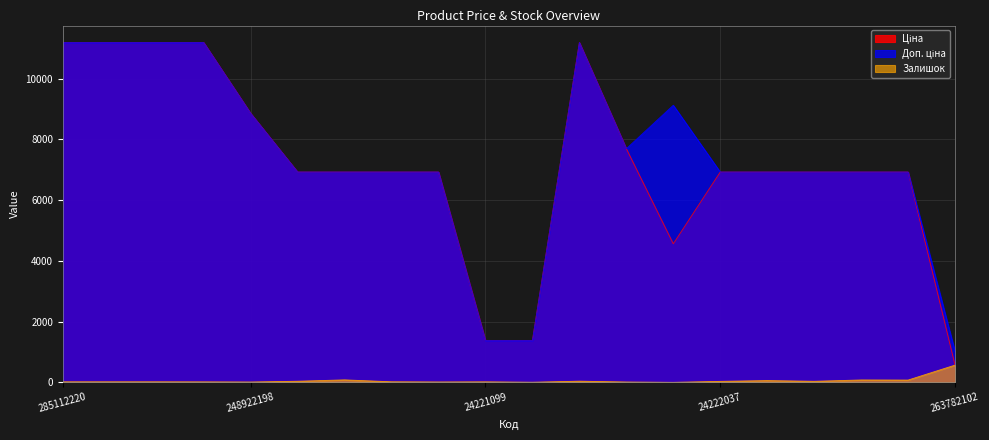

After their last crossing, which series has the higher values: Залишок or Ціна?

Залишок